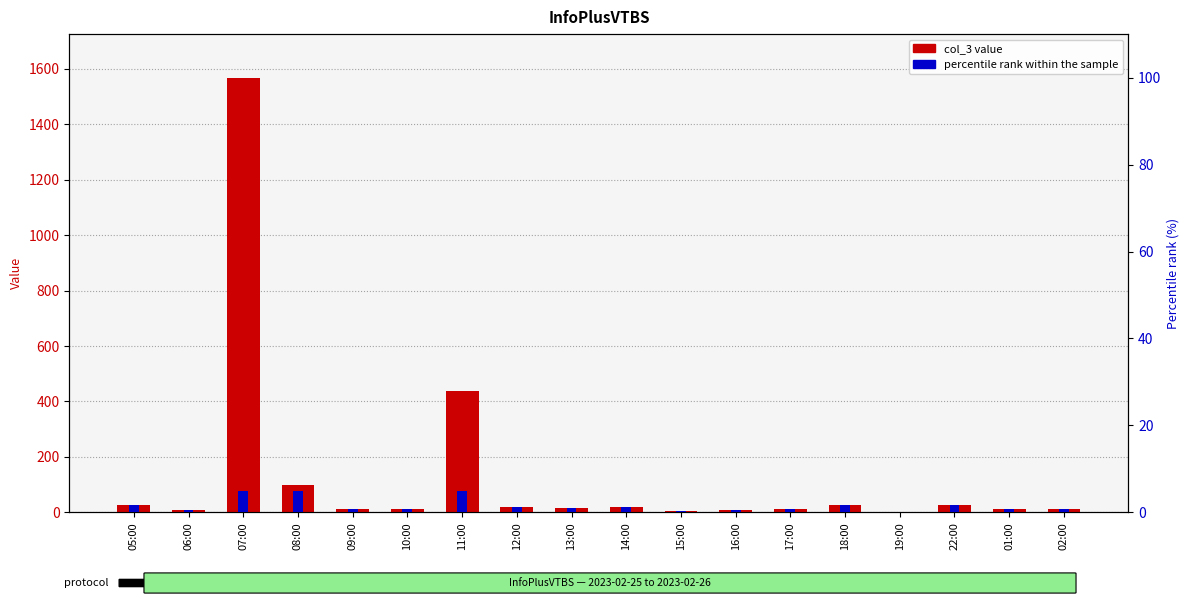

What are all the series names shown in the legend?

col_3, percentile rank